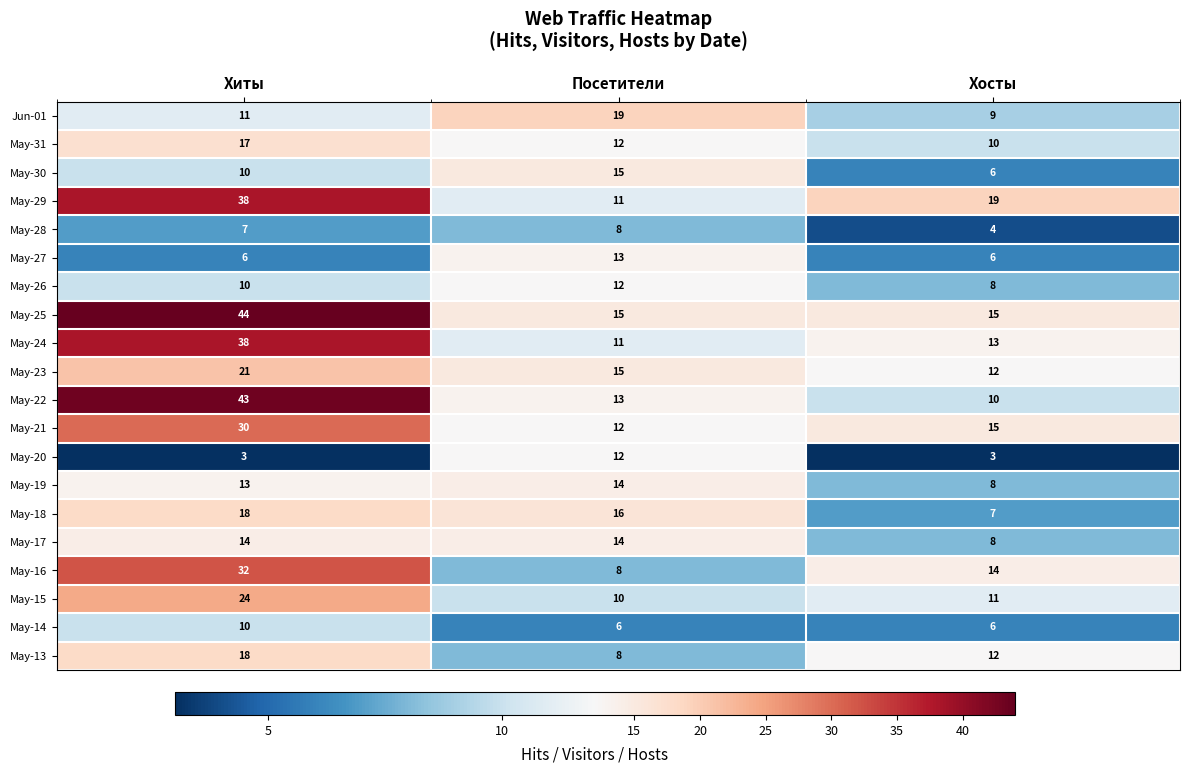

What is the maximum value shown in the chart?

44